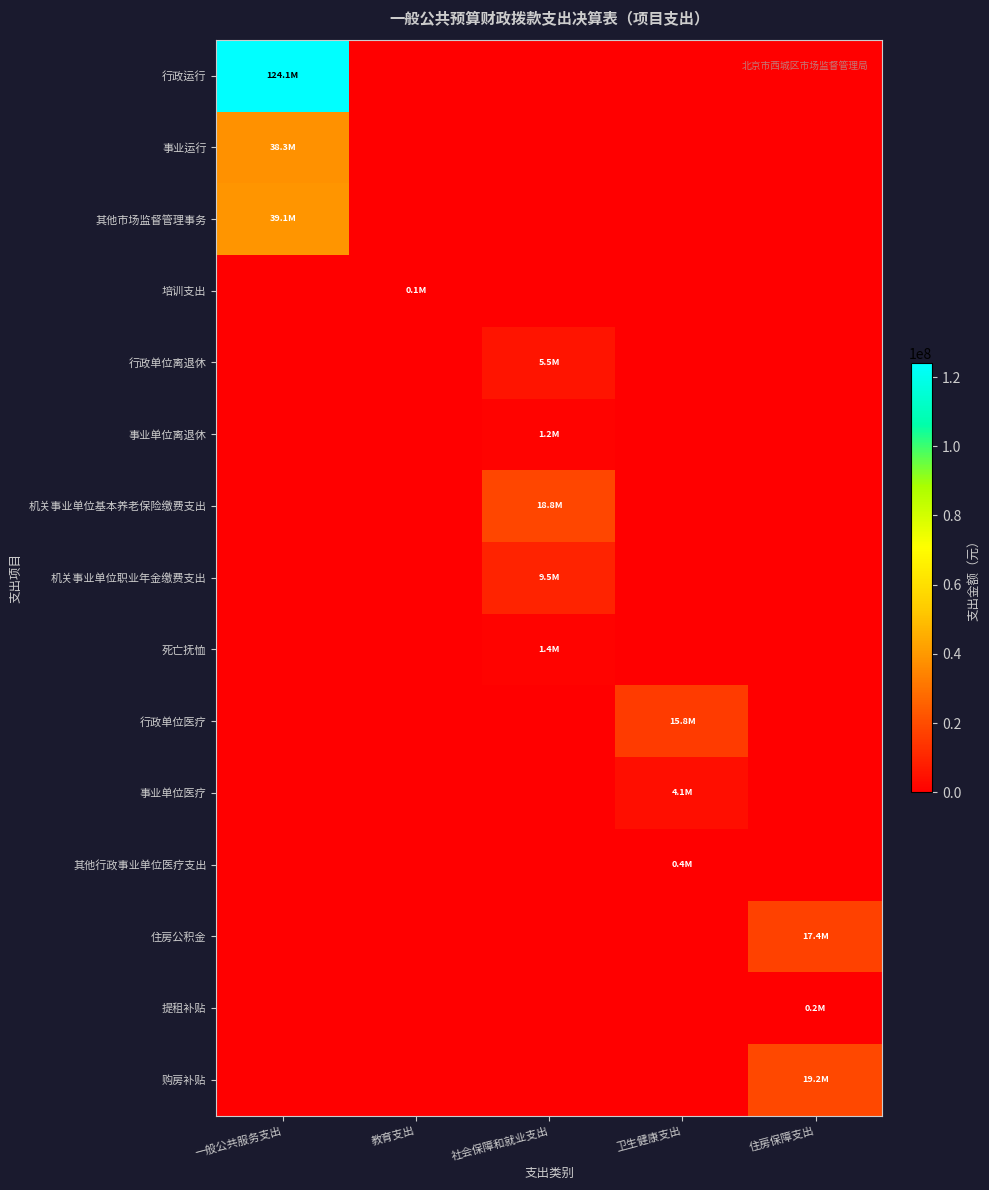

Which series has the widest spread of values?

行政运行